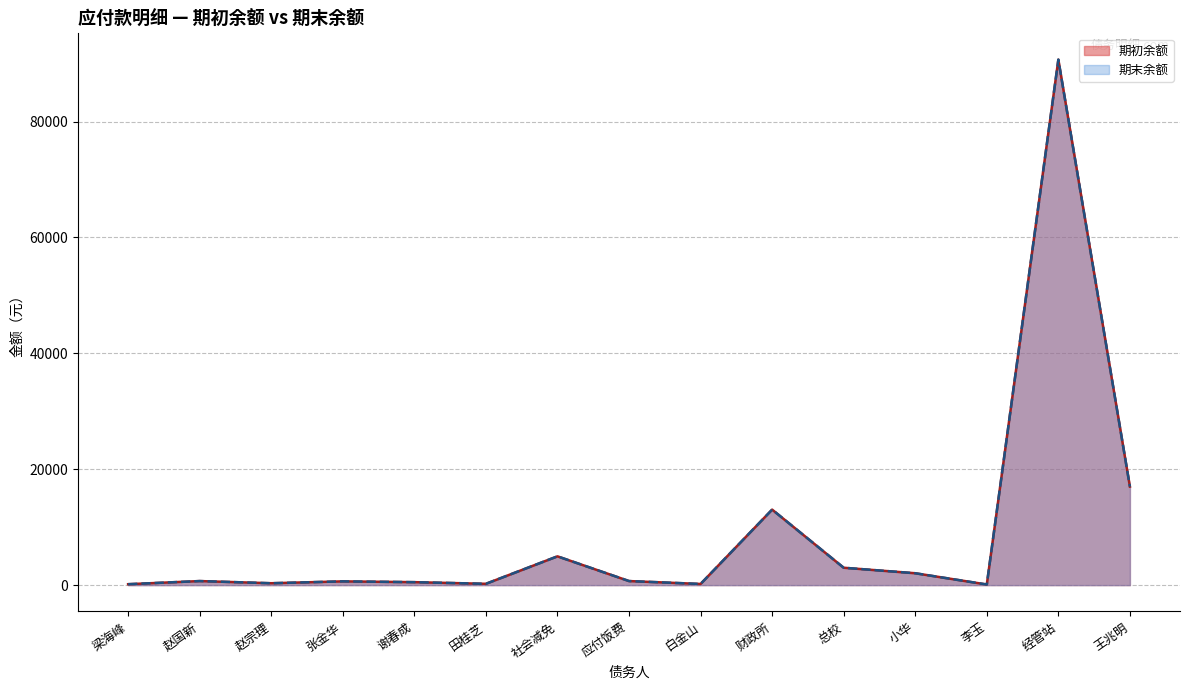

What is the maximum value shown in the chart?

90688.1